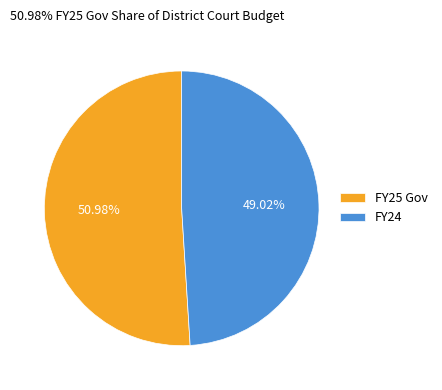

Rank the categories by value from lowest to highest.

FY24, FY25 Gov